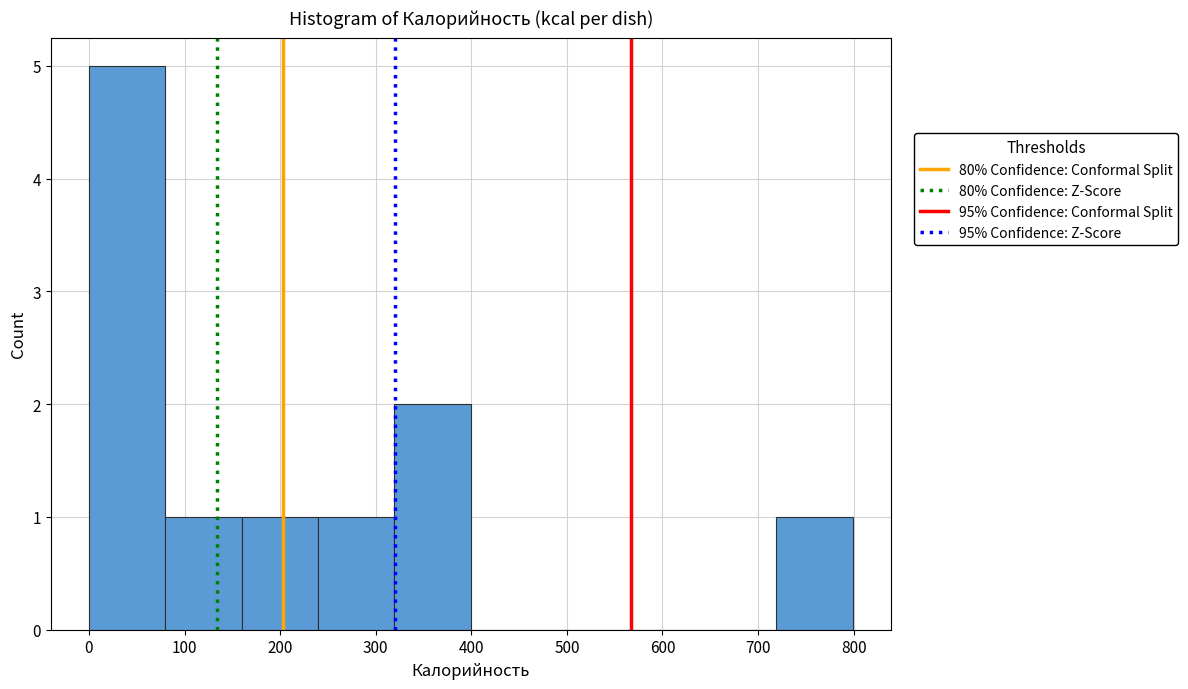

Reading left to right, list every bar in this chart as the range it spans on the x-axis followed by its height. Neither the bar edges nor the heights are printed on the chart, so give them approximately, as read against the axes.

0 to 80: 5
80 to 160: 1
160 to 240: 1
240 to 320: 1
320 to 400: 2
400 to 480: 0
480 to 560: 0
560 to 640: 0
640 to 720: 0
720 to 800: 1